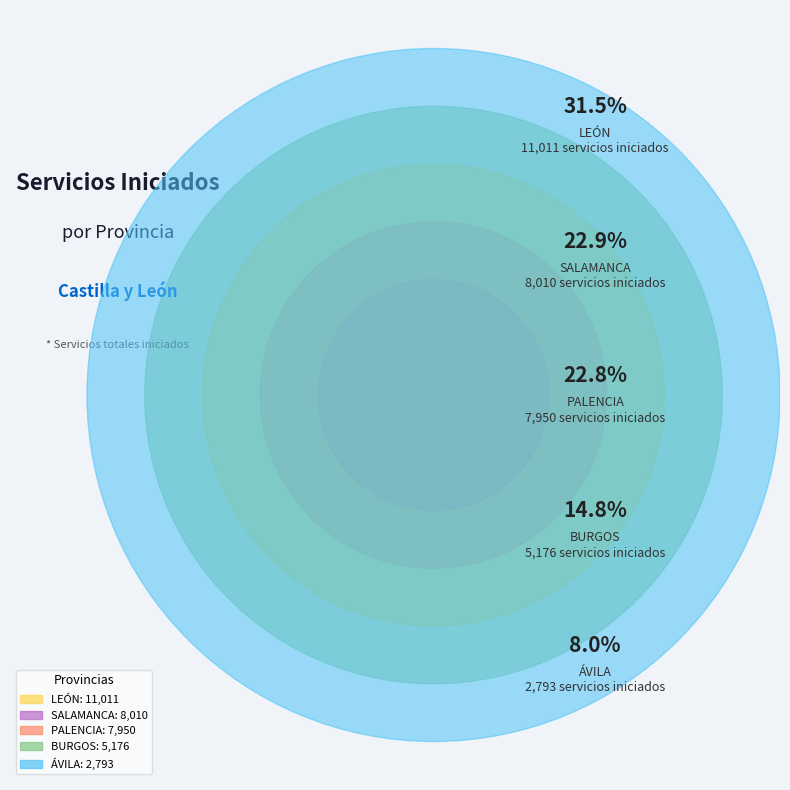

To the nearest percent, what is the difference between the largest and smallest slice percentages?

24%